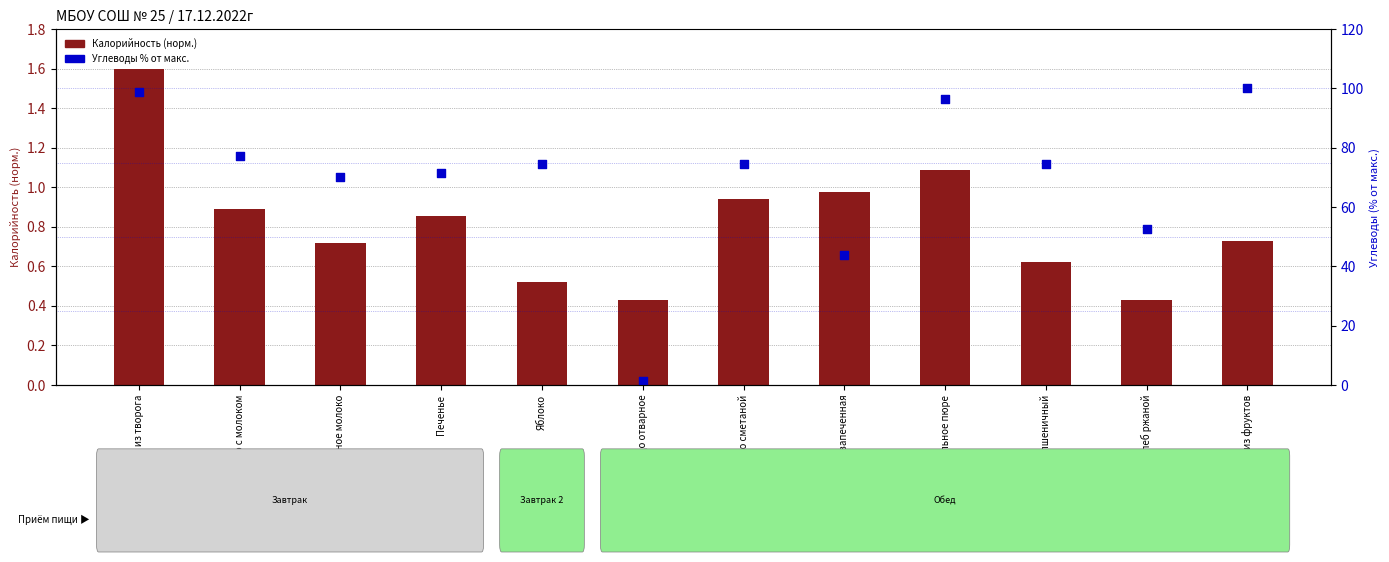

At how many categories does at least one series exceed 97?

2